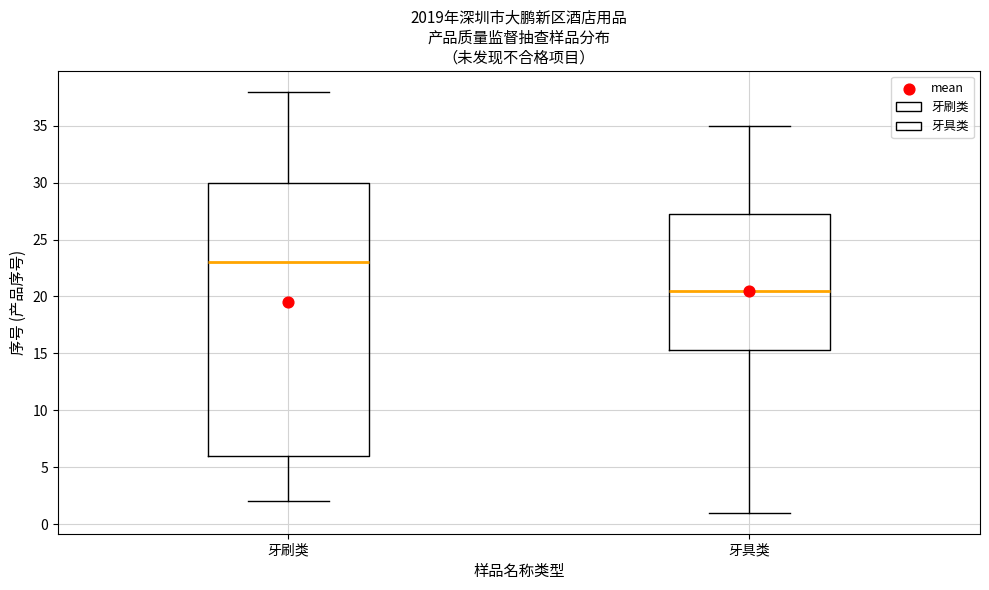

Which box is the tallest, from its lower edge to its upper edge?

牙刷类